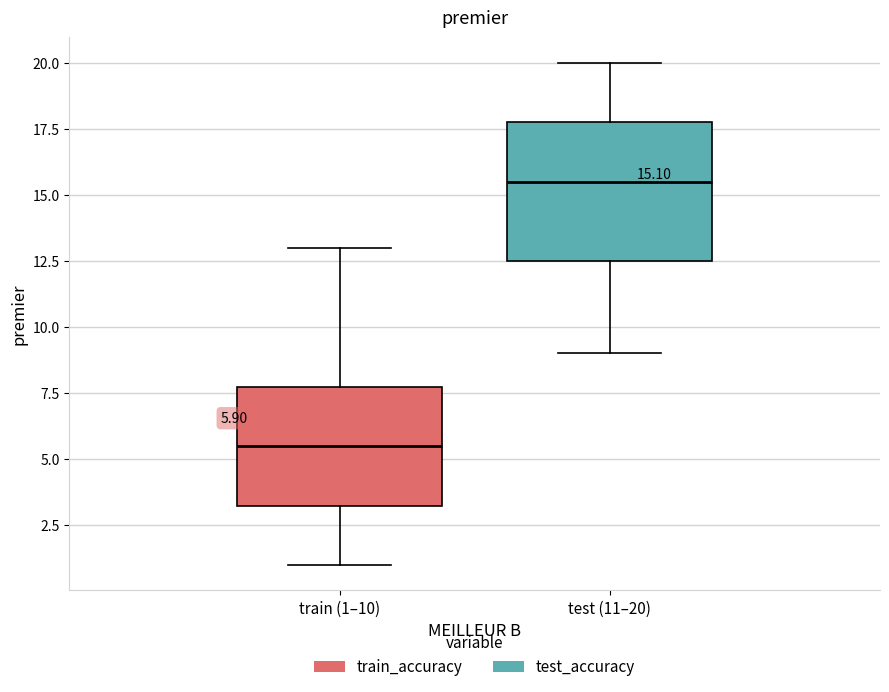

Which box's median line is the lowest?

train (1–10)